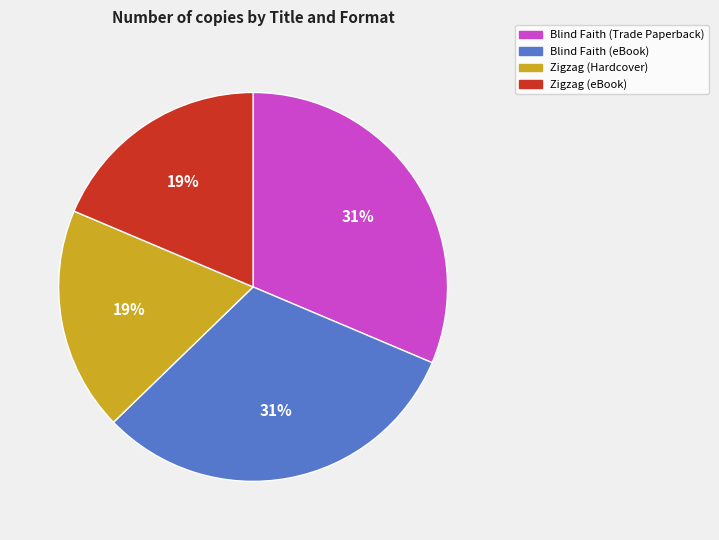

To the nearest percent, what is the average slice percentage?

25%